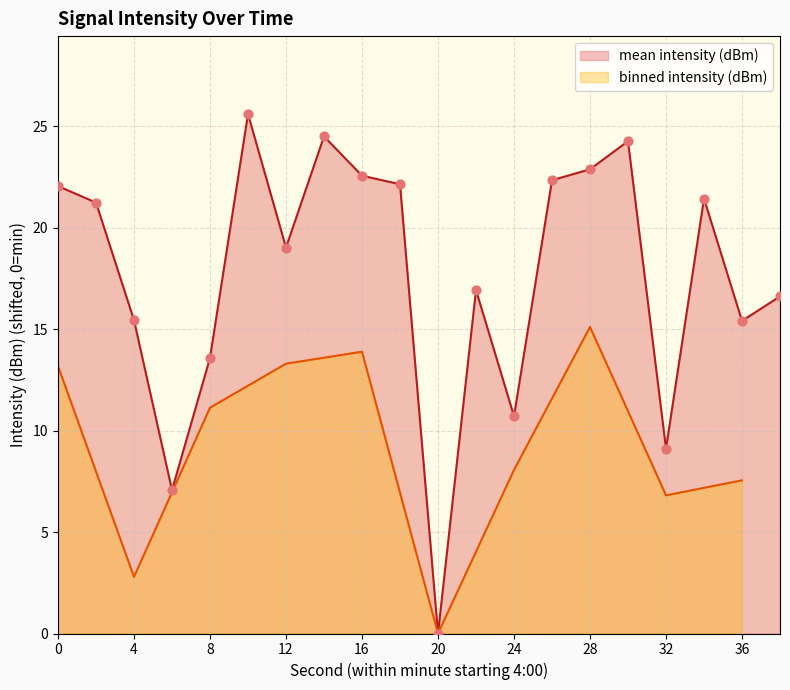

Between 2 and 38, which is larger?

2